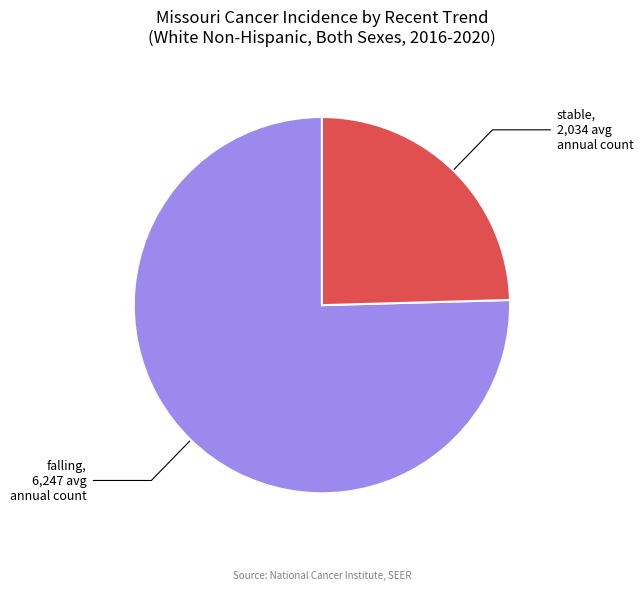

Is there a majority slice in this chart?

Yes